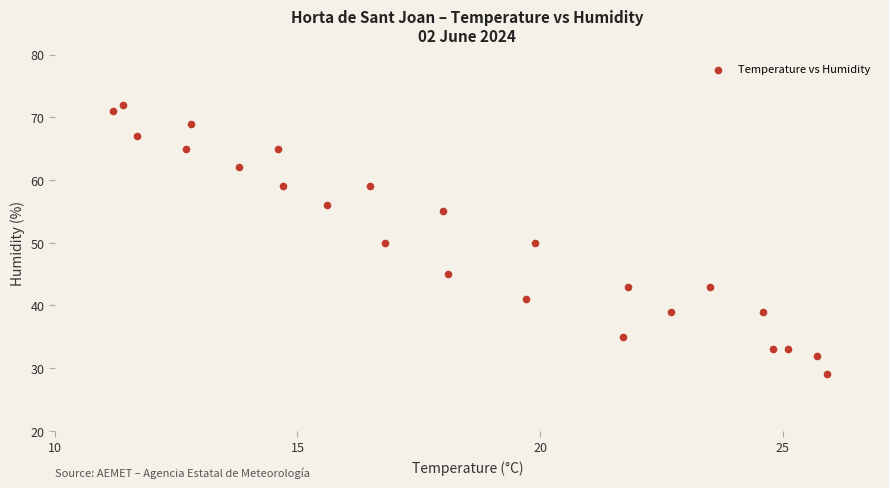

What is the range of Y values (max minus min)?

43